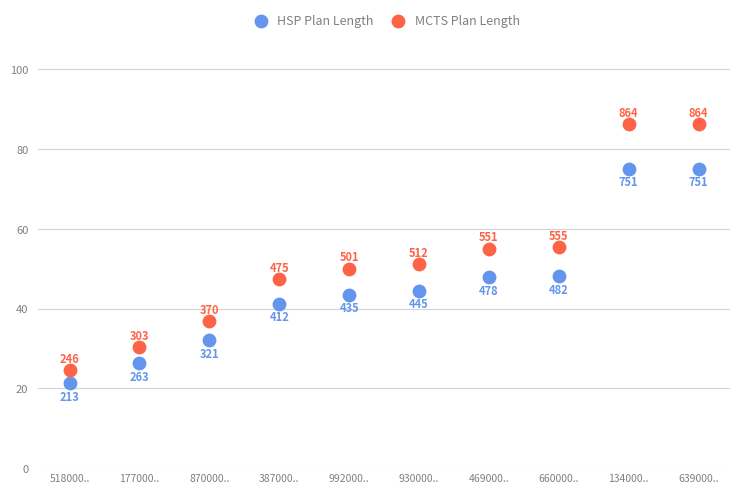

In the MCTS Plan Length series, what Y value is closest to 55?

55.1